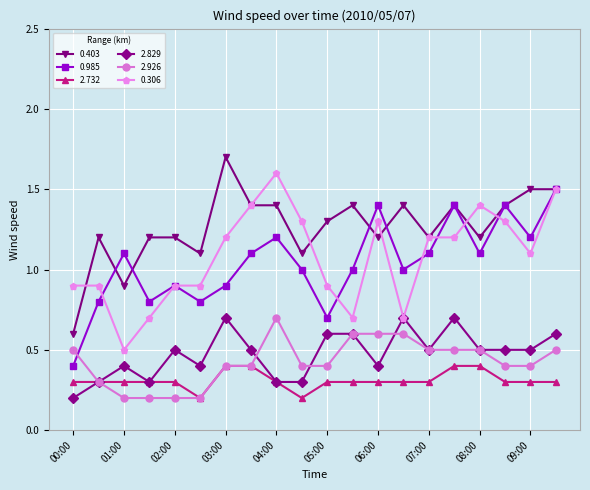

True or false: 2.829 and 0.985 cross at least once.

False